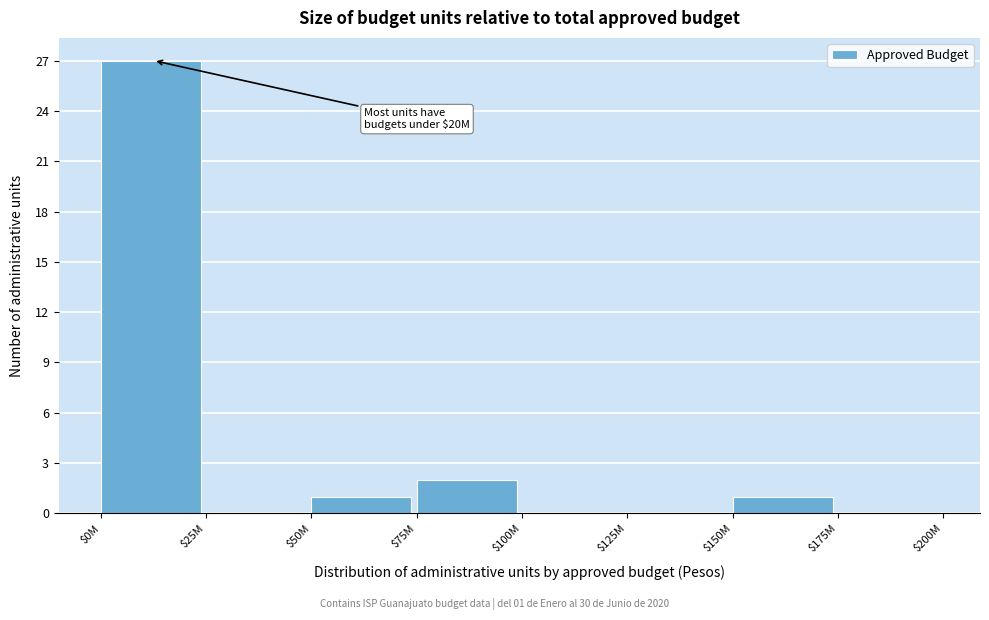

True or false: the data shows 10 at $175M.

False